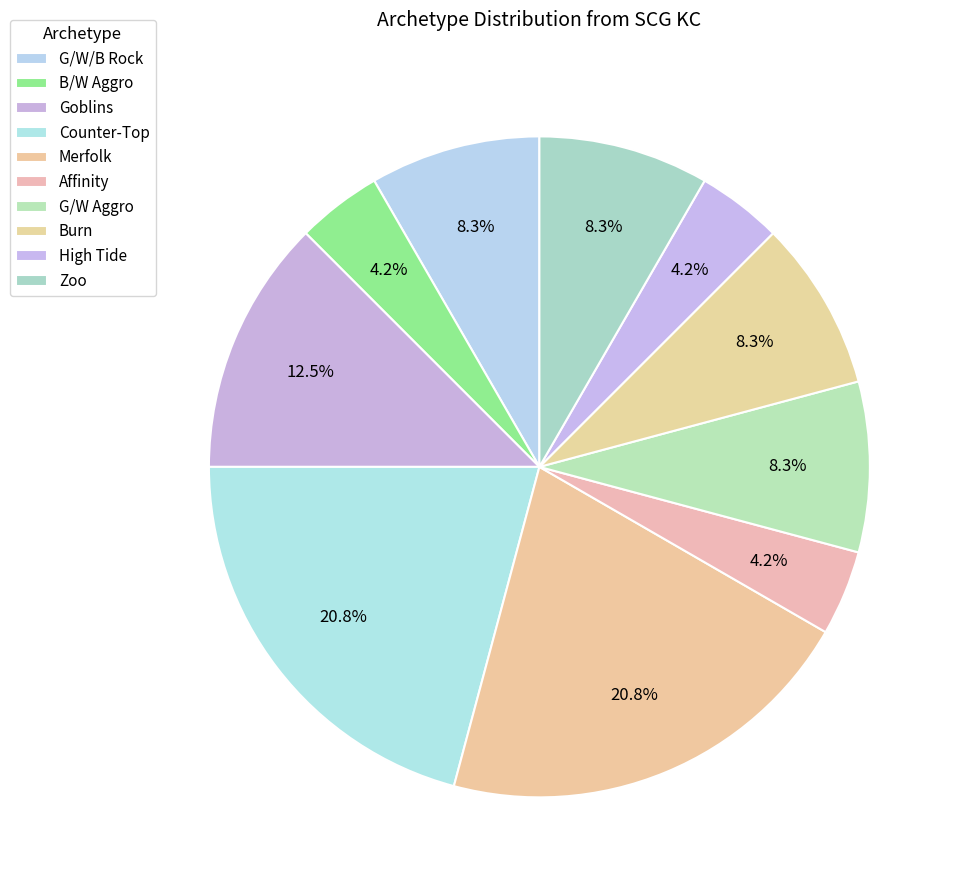

Which category has the smallest portion of the pie?

B/W Aggro